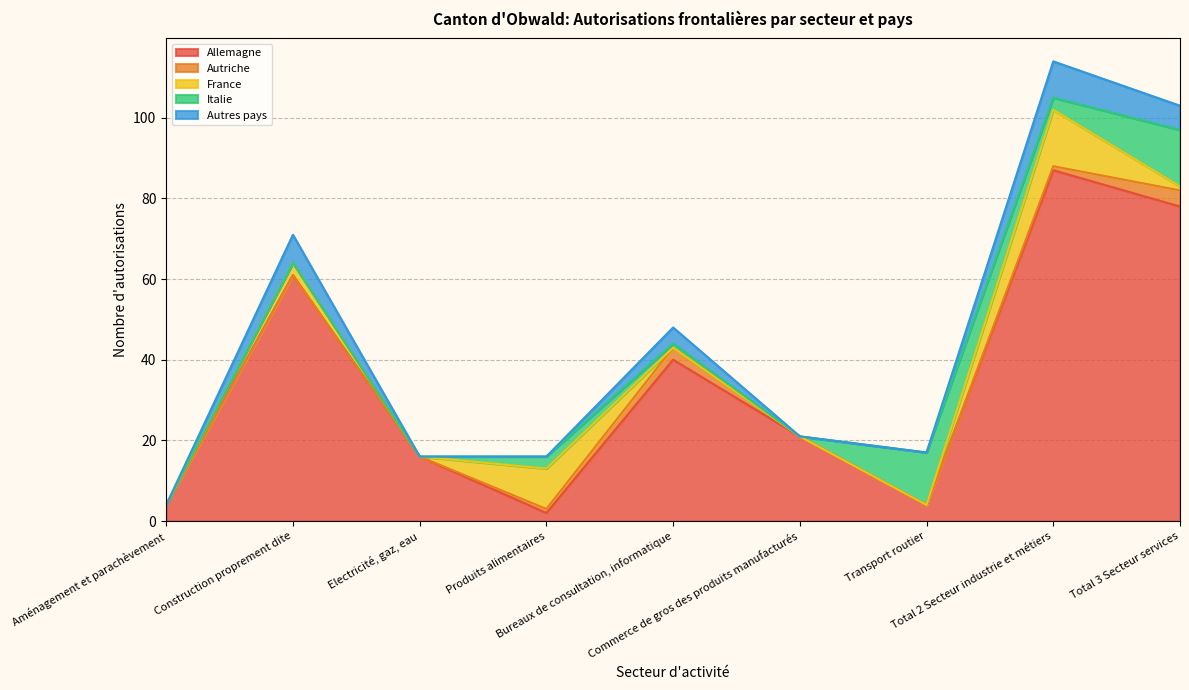

Between which two adjacent categories do Allemagne and Italie first intersect?

Electricité, gaz, eau and Produits alimentaires